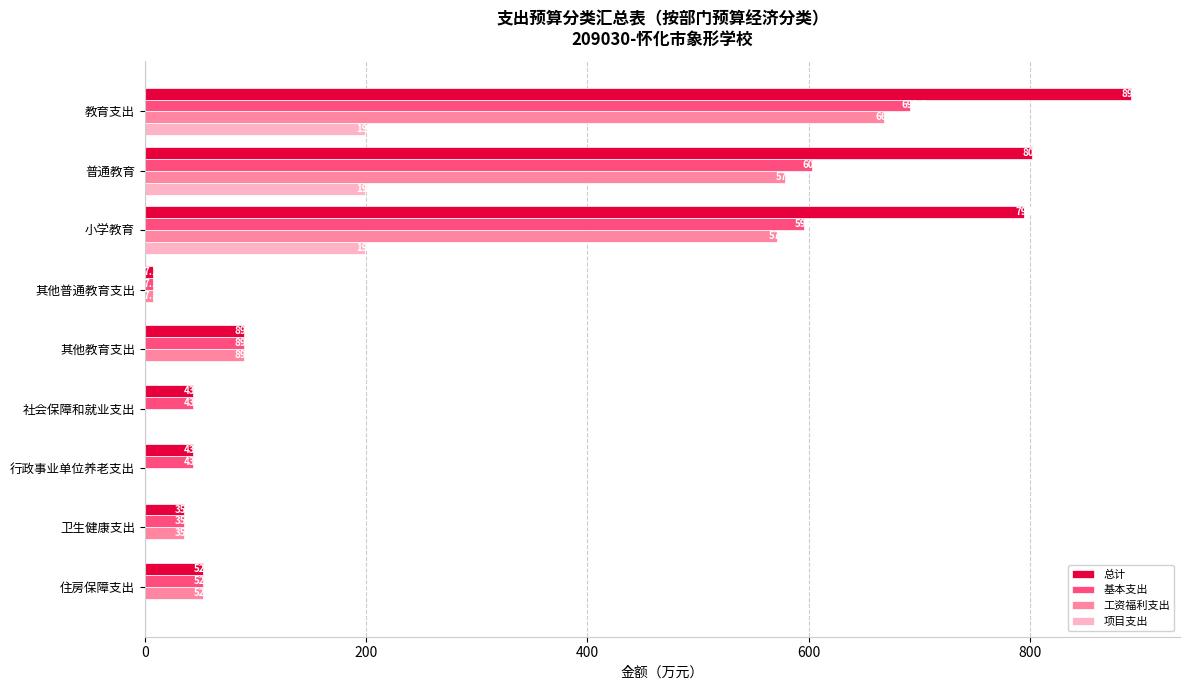

How many data points in 工资福利支出 are above 52?

5